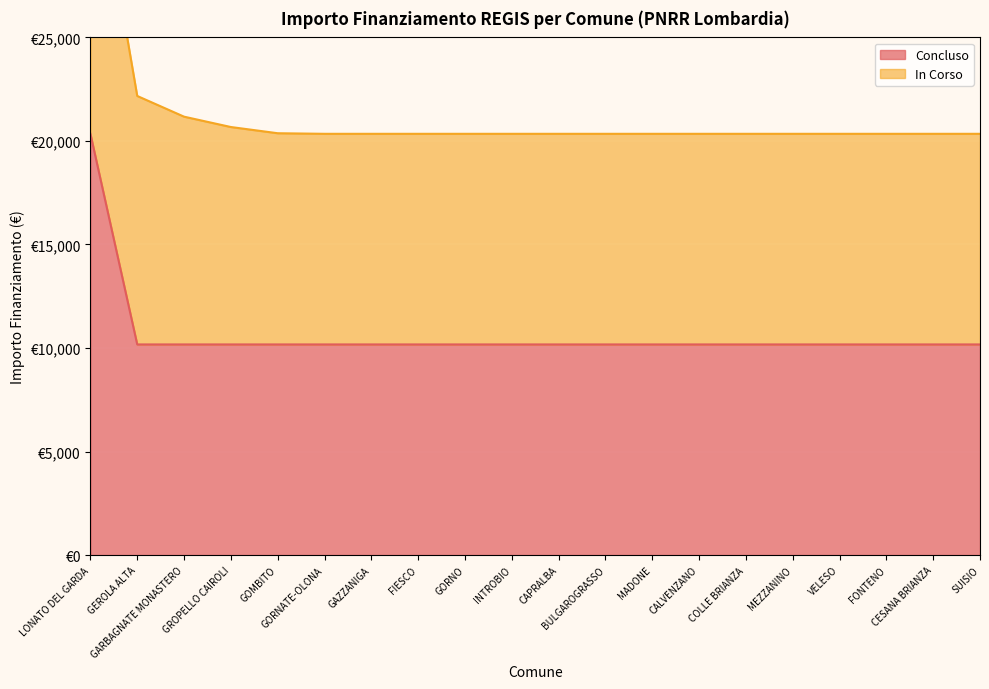

What is the label of the 7th point from the right?

CALVENZANO